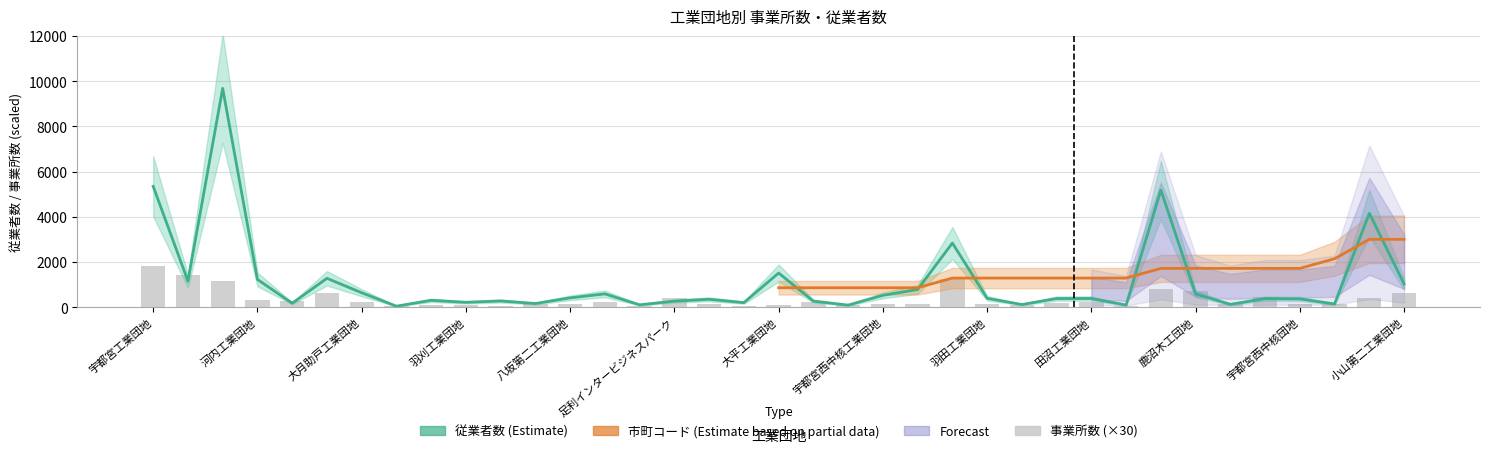

The 事業所数 series shows 249 at 宇都宮西中核工業団地. True or false?

False